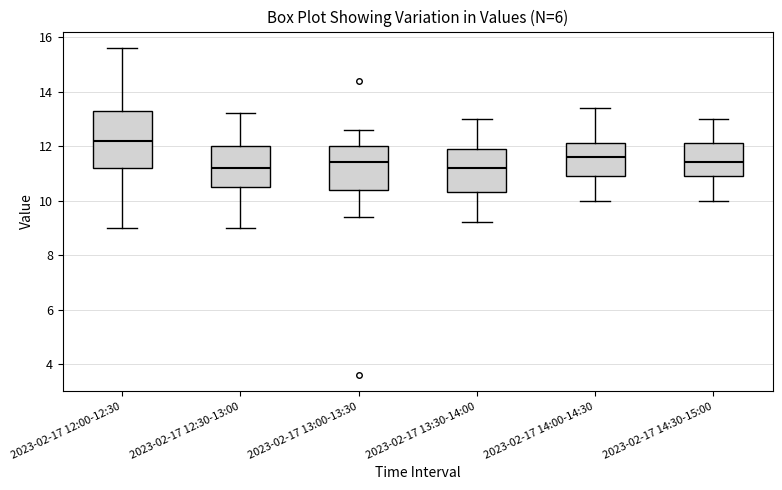

Reading left to right, transcribe this box plot: for each box, give where its median line is, the range the box spans, and where its two whiskers end, as read against the y-axis. The values are not printed on the chart, so give them approximately, as read against the axis.

2023-02-17 12:00-12:30: median 12.2, box 11.2 to 13.4, whiskers 9.0 to 15.6
2023-02-17 12:30-13:00: median 11.2, box 10.6 to 12.0, whiskers 9.0 to 13.2
2023-02-17 13:00-13:30: median 11.4, box 10.4 to 12.0, whiskers 9.4 to 12.6
2023-02-17 13:30-14:00: median 11.2, box 10.4 to 12.0, whiskers 9.2 to 13.0
2023-02-17 14:00-14:30: median 11.6, box 11.0 to 12.2, whiskers 10.0 to 13.4
2023-02-17 14:30-15:00: median 11.4, box 11.0 to 12.2, whiskers 10.0 to 13.0